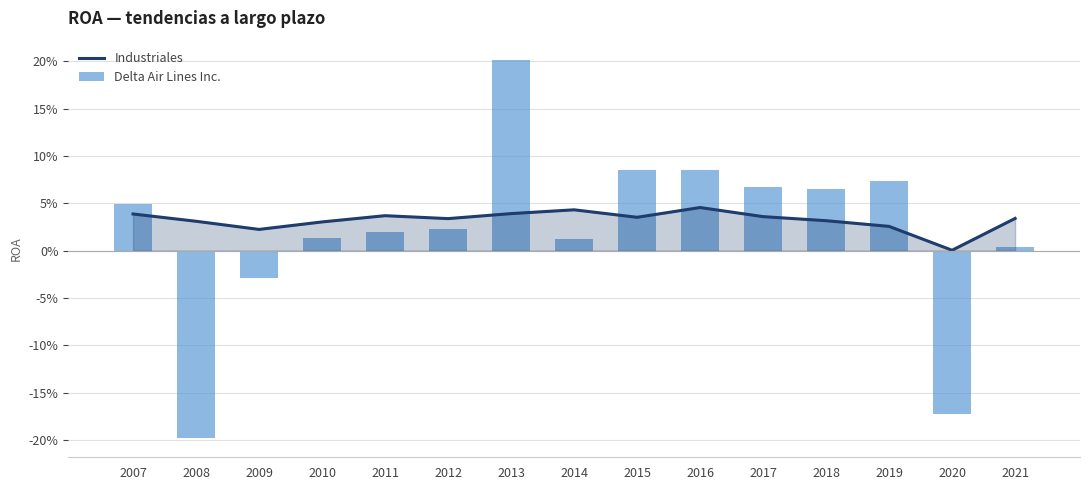

At which label is Industriales closest to 0?

2020